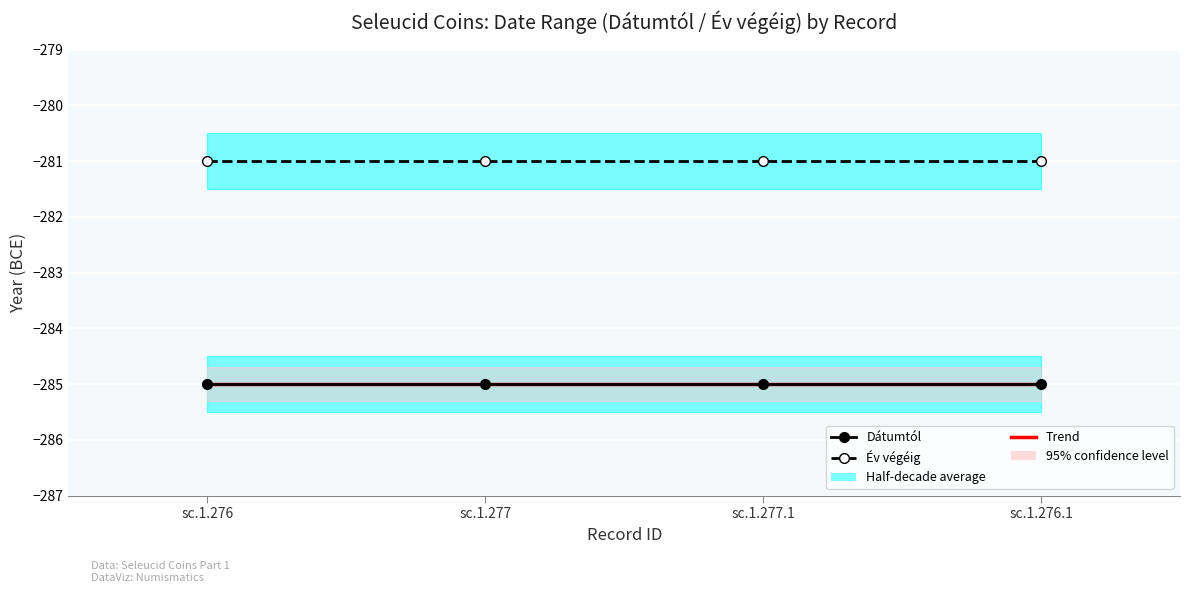

Reading right to left, what are all the values shown in this chart?

Dátumtól: sc.1.276.1=-285	sc.1.277.1=-285	sc.1.277=-285	sc.1.276=-285
Év végéig: sc.1.276.1=-281	sc.1.277.1=-281	sc.1.277=-281	sc.1.276=-281
Trend (Dátumtól): sc.1.276.1=-285	sc.1.277.1=-285	sc.1.277=-285	sc.1.276=-285